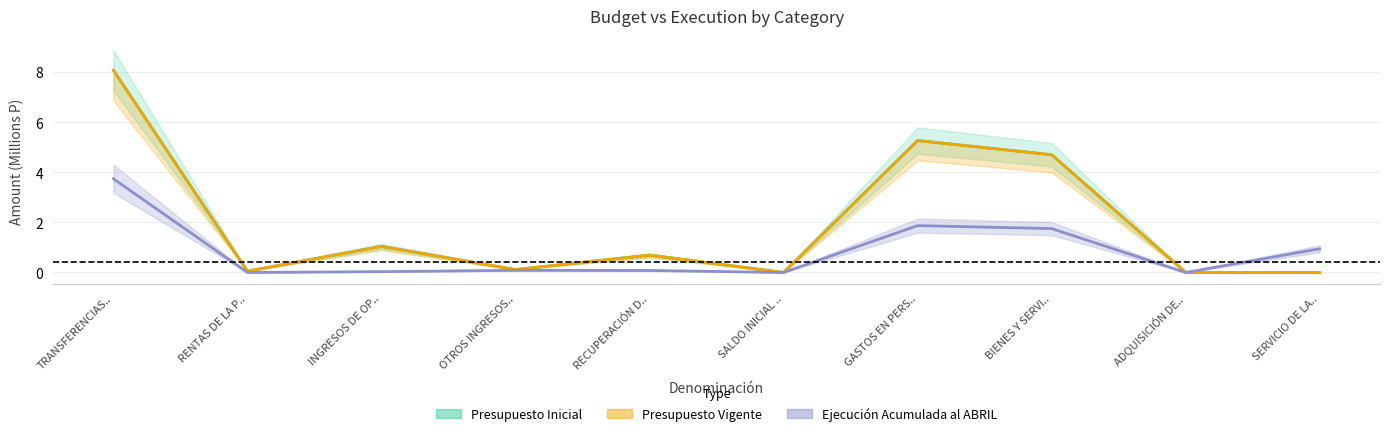

At OTROS INGRESOS.., list the series in order from largest to smallest.

Presupuesto Inicial, Presupuesto Vigente, Ejecución Acumulada al ABRIL